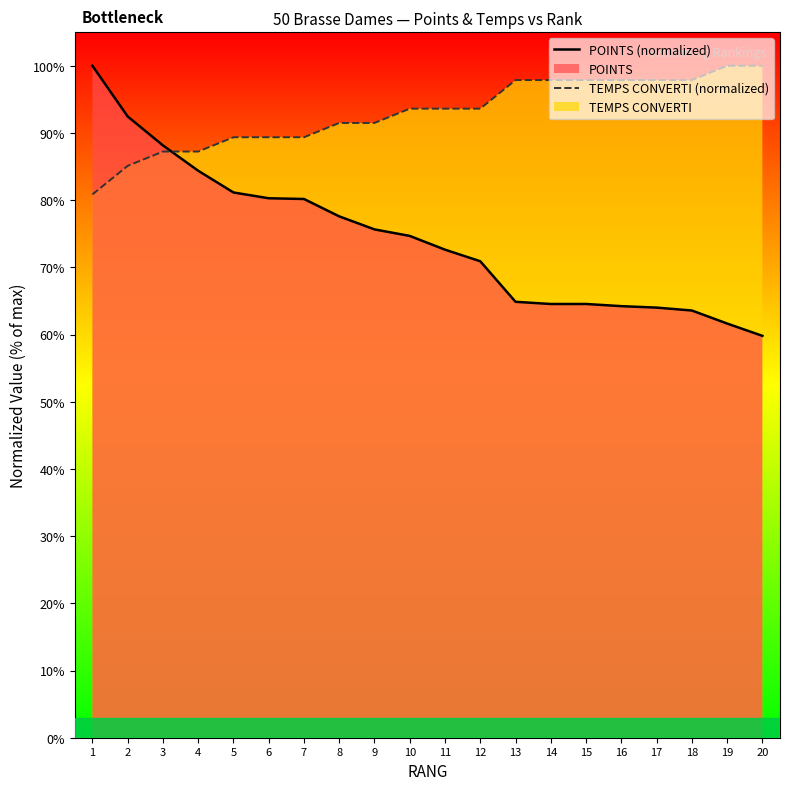

What is the difference between the maximum and minimum values in the TEMPS CONVERTI (normalized) series?

19.1